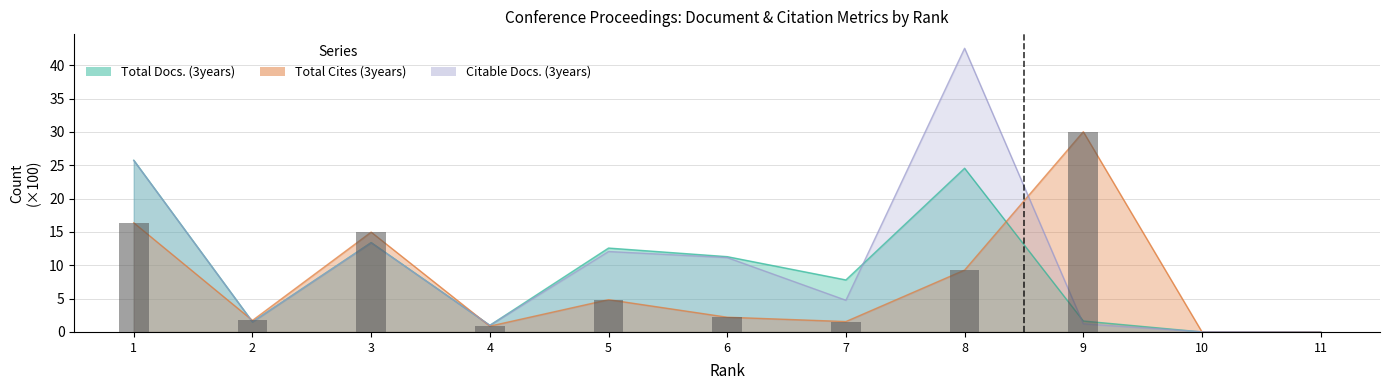

Which category has the highest value in the Total Cites (3years) series?

9